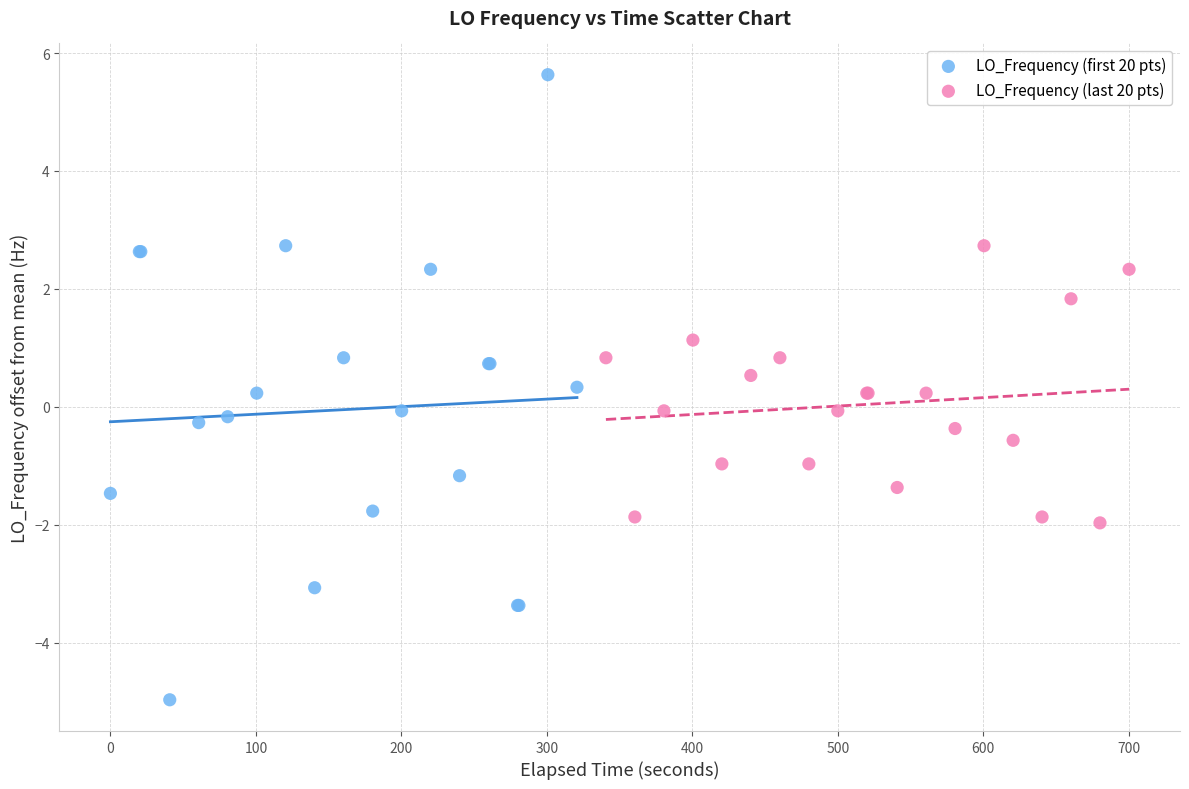

What are all the series names shown in the legend?

LO_Frequency (first 20 pts), LO_Frequency (last 20 pts)